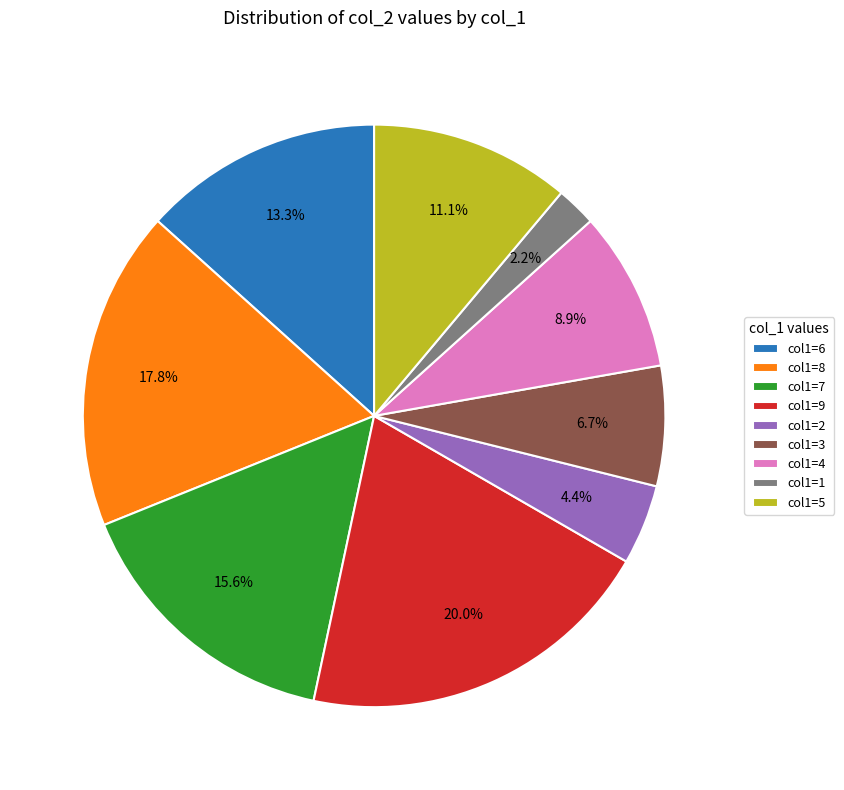

Is there a majority slice in this chart?

No